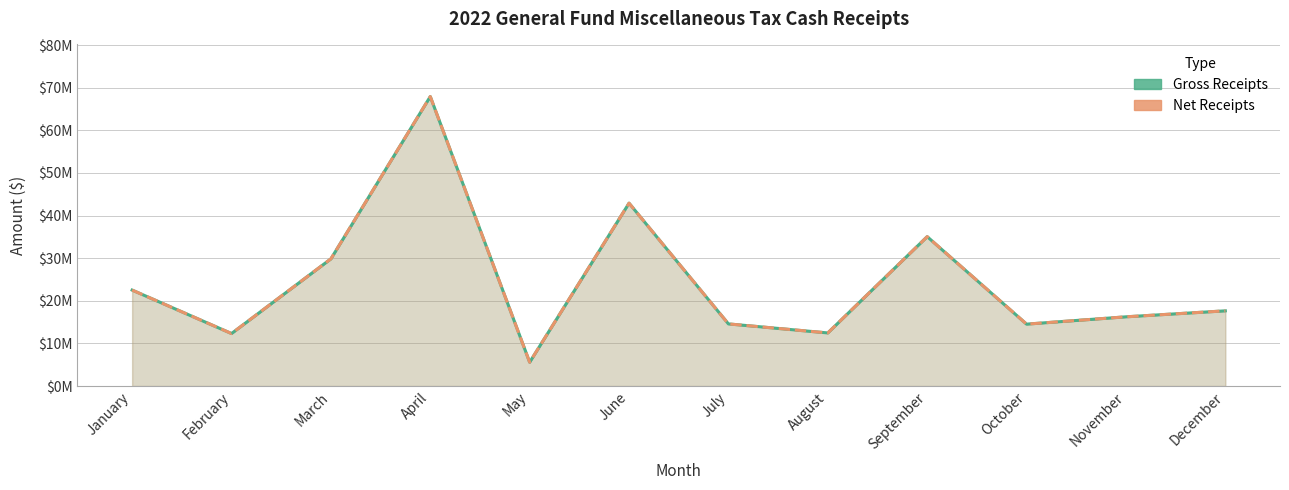

How many lines are shown in the chart?

2